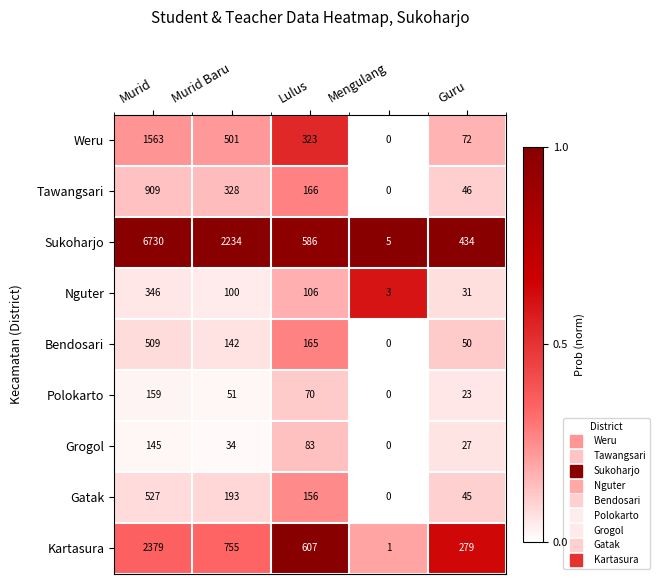

The Weru series shows 1563 at Murid. True or false?

True